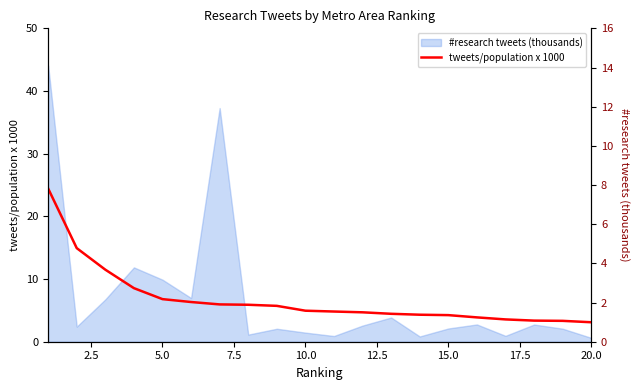

The value at 2.5 is 1.8. True or false?

False